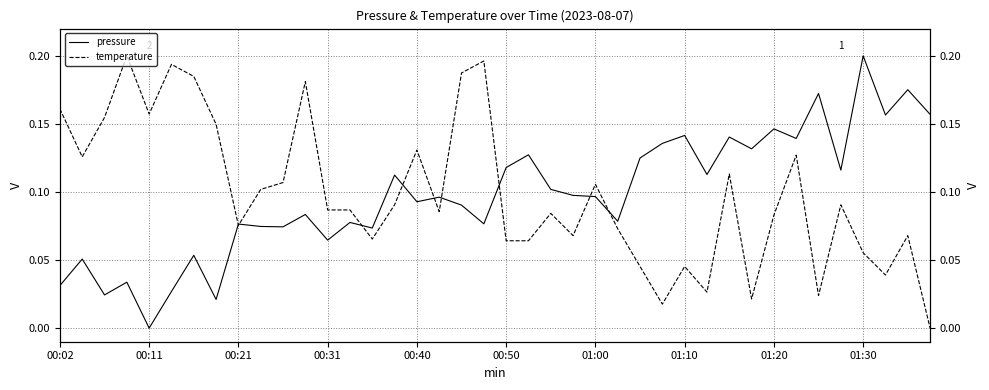

What is the difference between the maximum and minimum values in the temperature series?

0.2